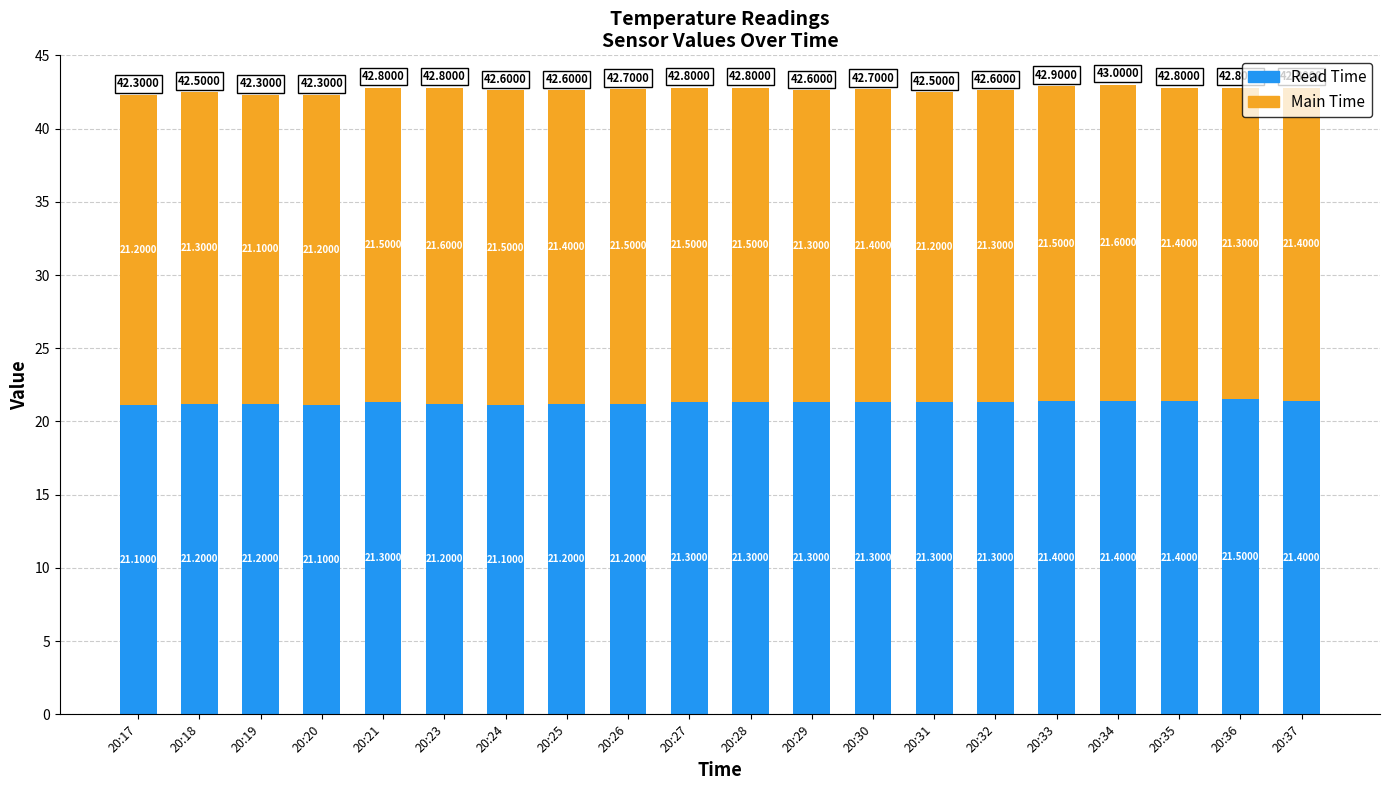

At which category is the sum across all series the highest?

20:34